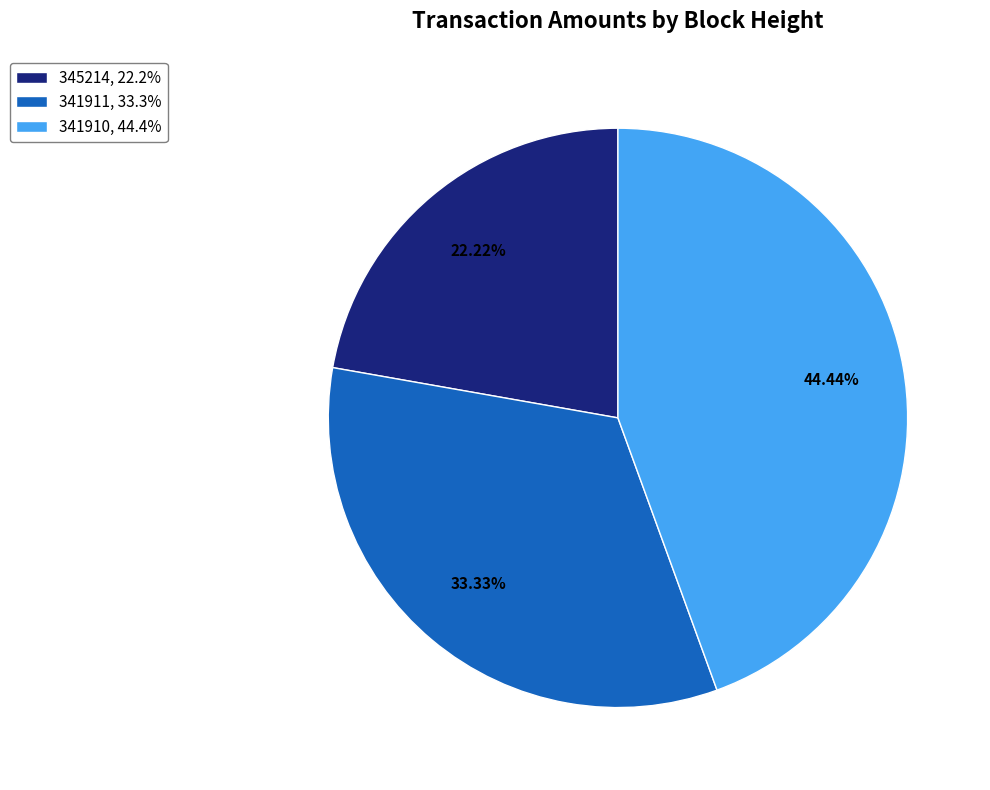

To the nearest percent, what is the average slice percentage?

33%